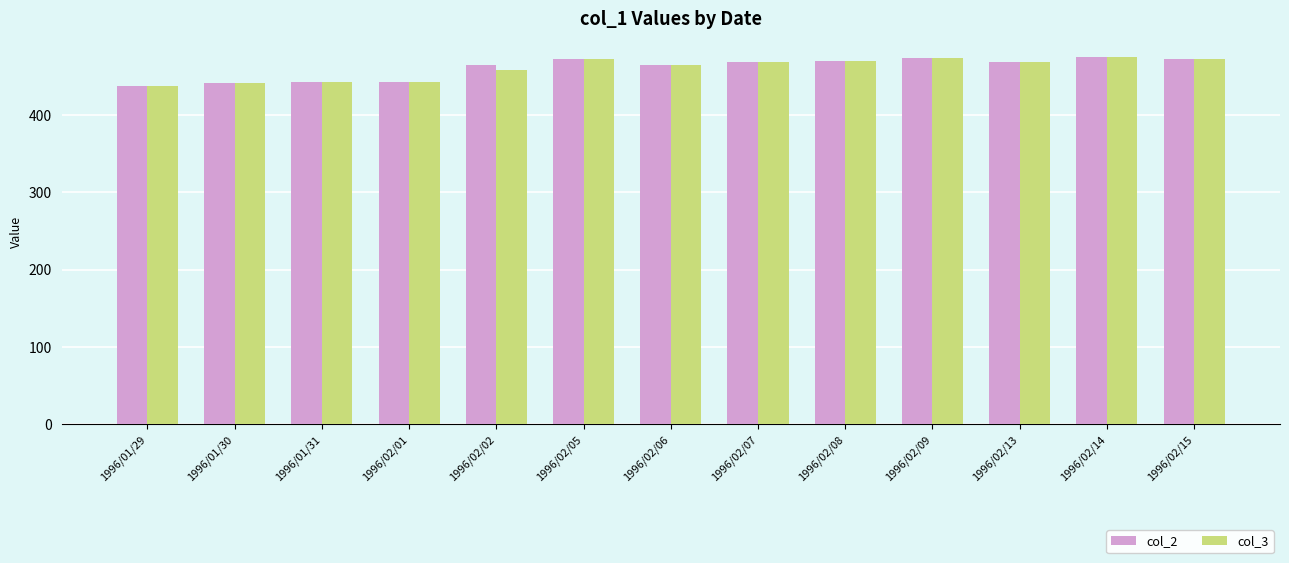

Is the value of col_2 at 1996/02/05 greater than the value of col_3 at 1996/02/02?

Yes